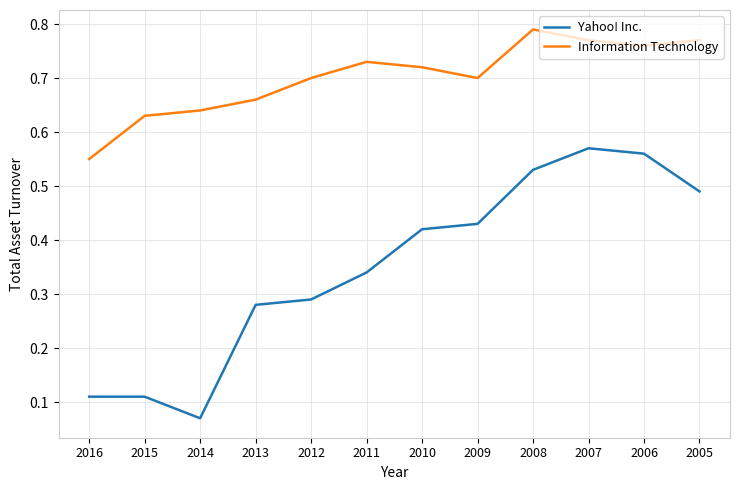

Which label corresponds to the largest value in the chart?

2008